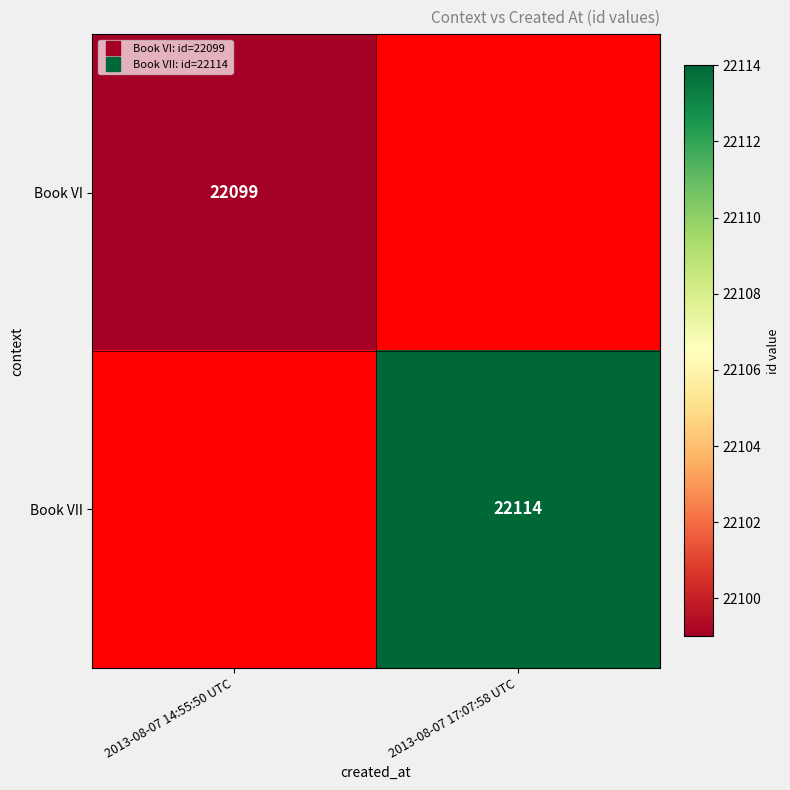

Which category has the highest value in the Book VII series?

2013-08-07 14:55:50 UTC